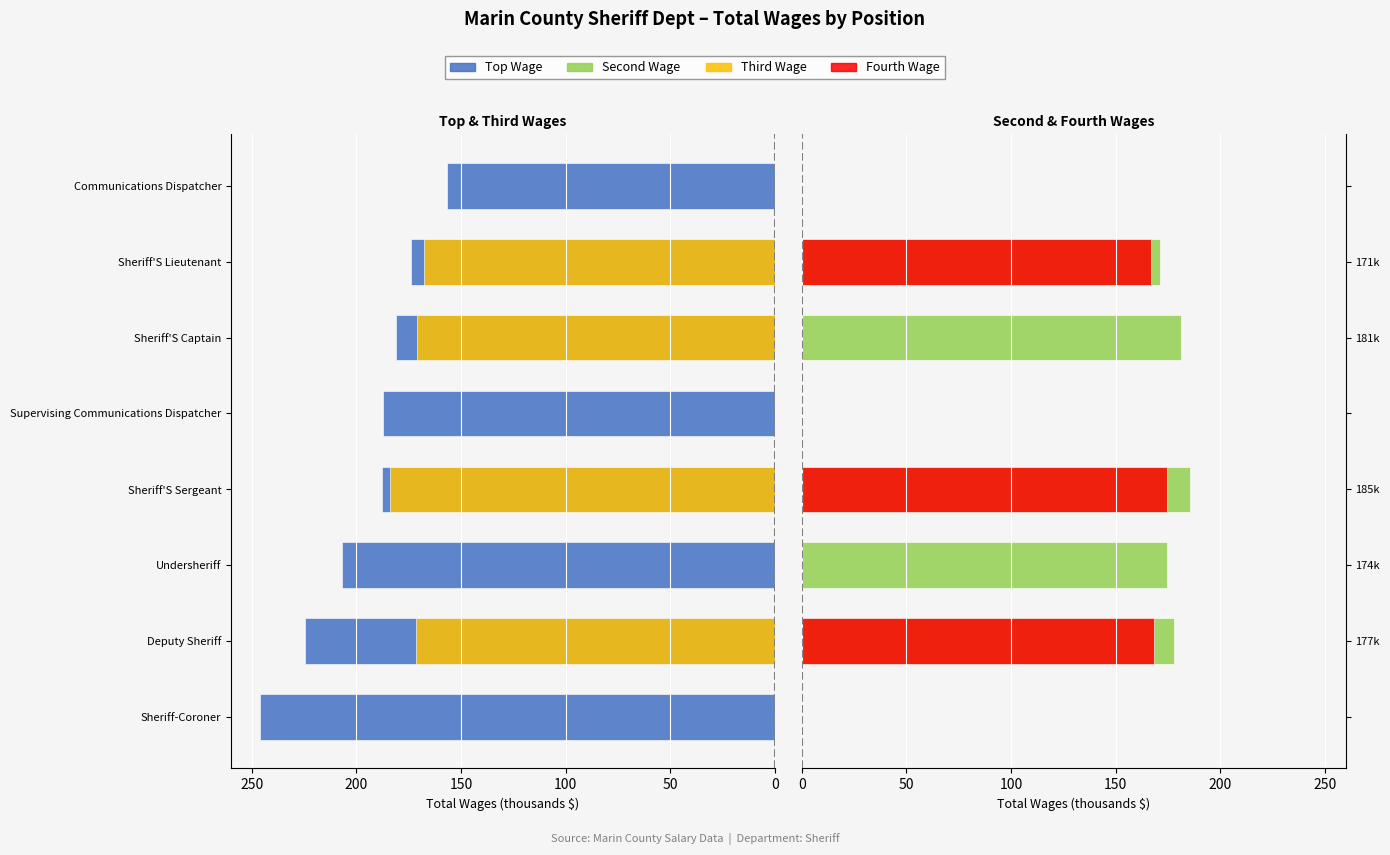

Reading left to right, transcribe all the data shown in this chart.

Top Wage: 246.3	224.4	206.9	187.9	187.1	181.0	174.1	156.6
Third Wage: 0.0	171.7	0.0	184.2	0.0	171.2	167.6	0.0
Second Wage: 0.0	177.8	174.8	185.6	0.0	181.0	171.3	0.0
Fourth Wage: 0.0	168.6	0.0	174.7	0.0	0.0	167.1	0.0